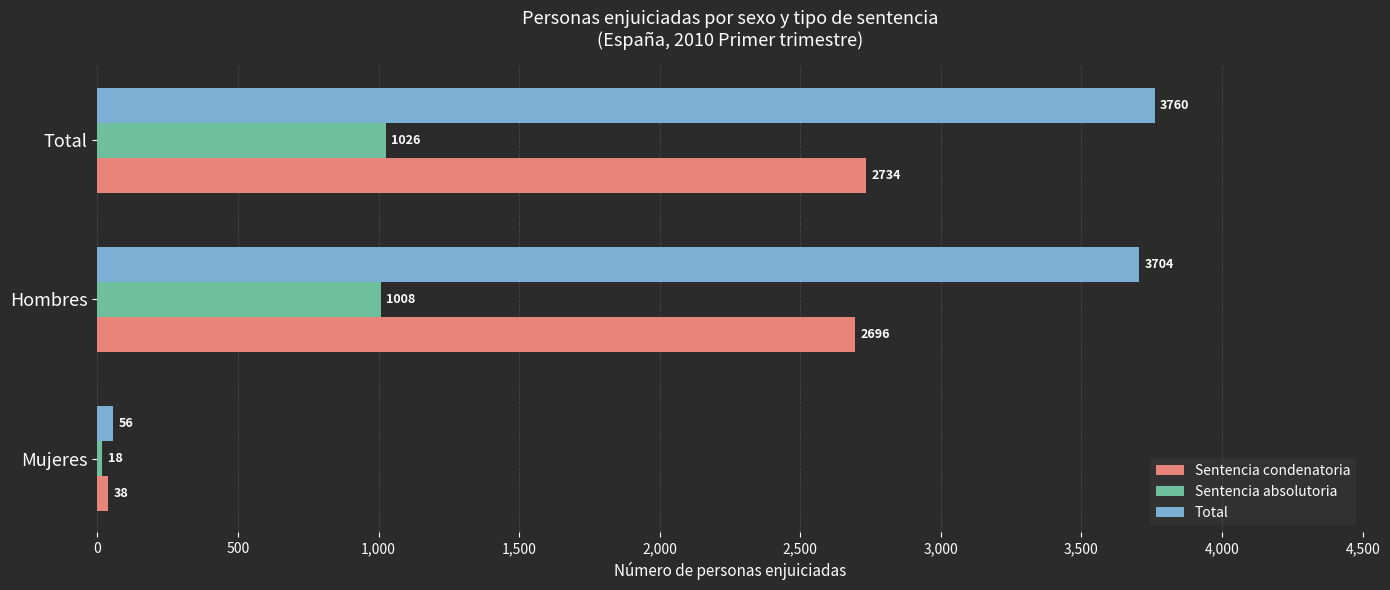

At which label is Sentencia condenatoria closest to 1386?

Hombres